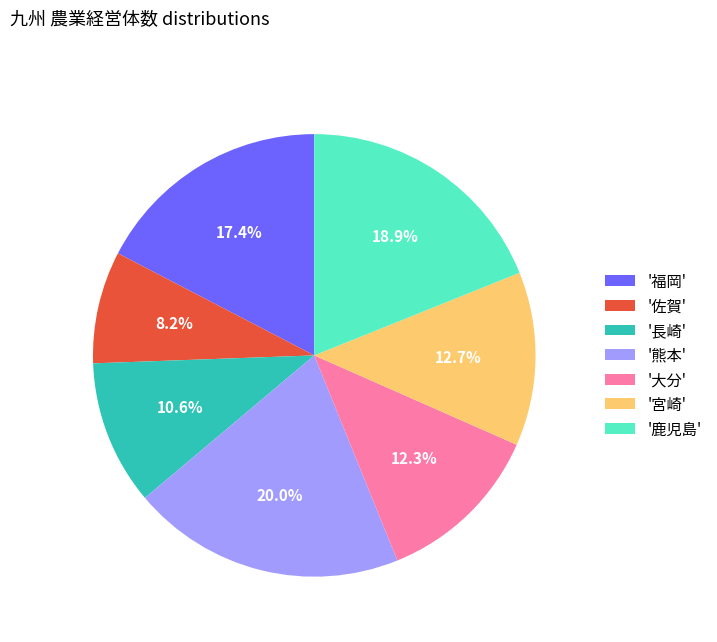

How many slices are in this pie chart?

7